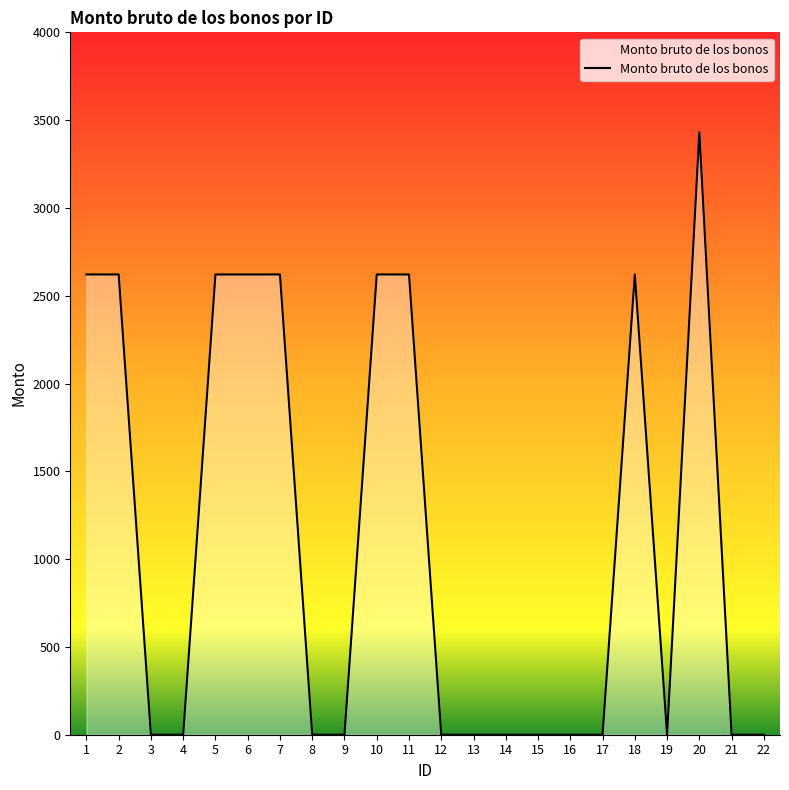

What is the change in value from 5 to 17?

-2621